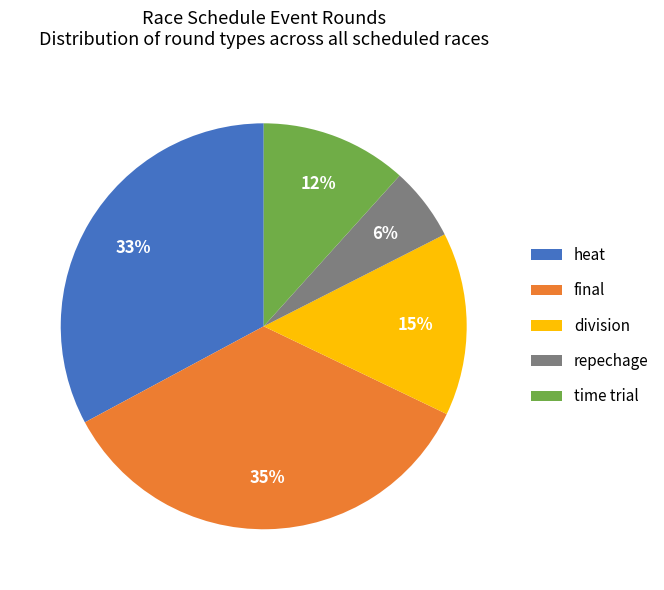

To the nearest percent, what portion does division represent?

15%